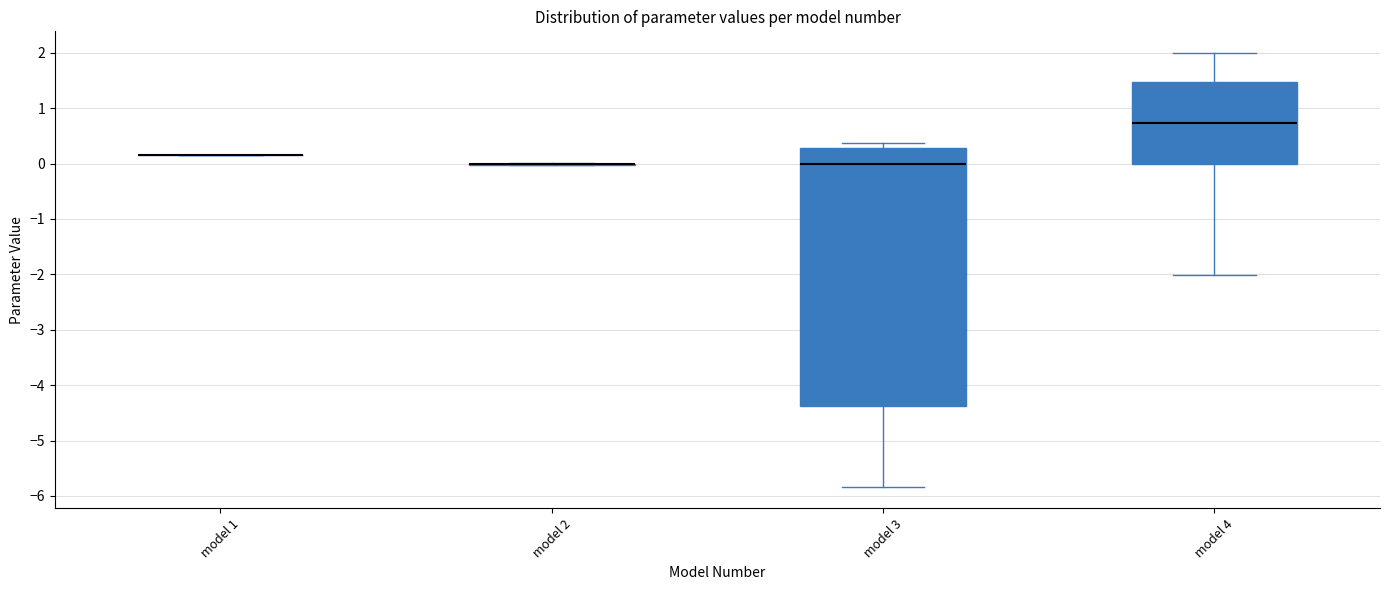

Reading left to right, transcribe this box plot: for each box, give where its median line is, the range the box spans, and where its two whiskers end, as read against the y-axis. The values are not printed on the chart, so give them approximately, as read against the axis.

model 1: box collapsed to a line at 0.1, whiskers 0.1 to 0.1
model 2: box collapsed to a line at 0.0, whiskers 0.0 to 0.0
model 3: median 0.0, box -4.4 to 0.3, whiskers -5.8 to 0.4
model 4: median 0.7, box 0.0 to 1.5, whiskers -2.0 to 2.0